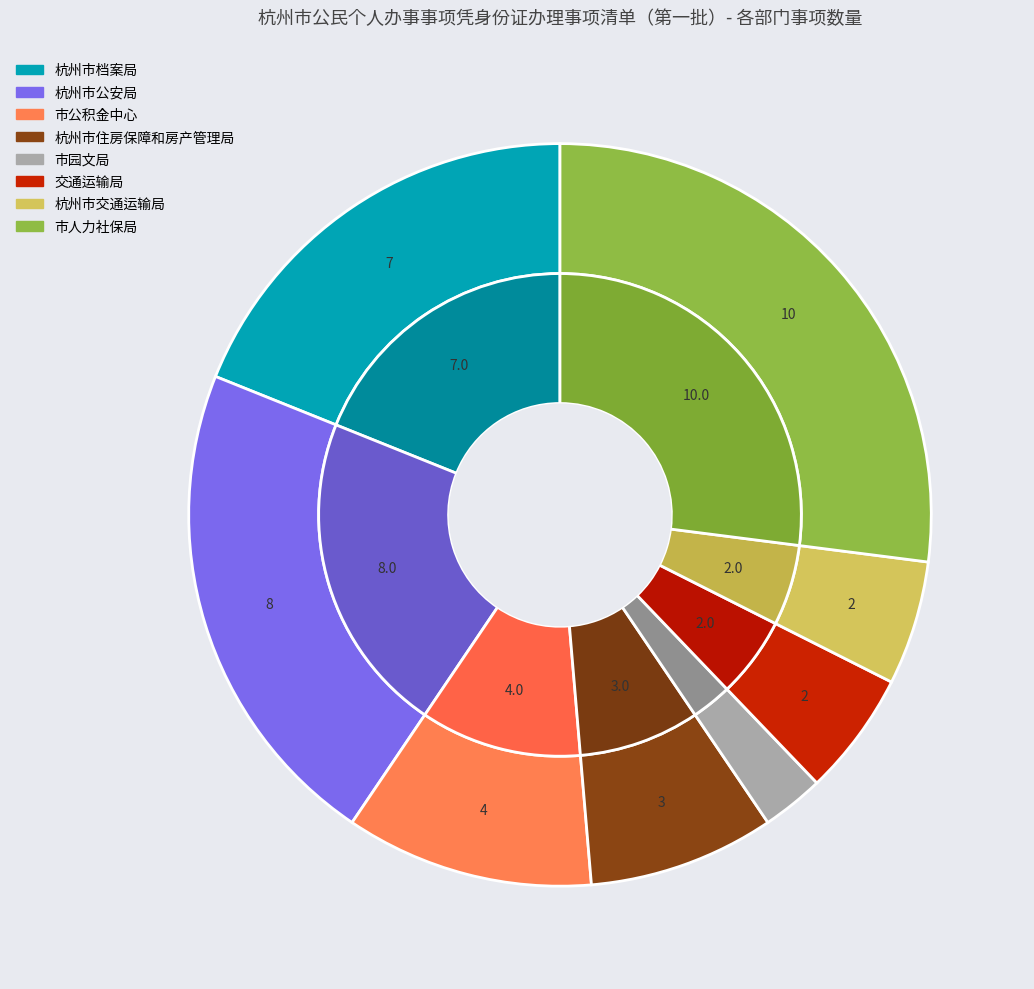

Is it true that 杭州市交通运输局 is 5% of the pie?

True